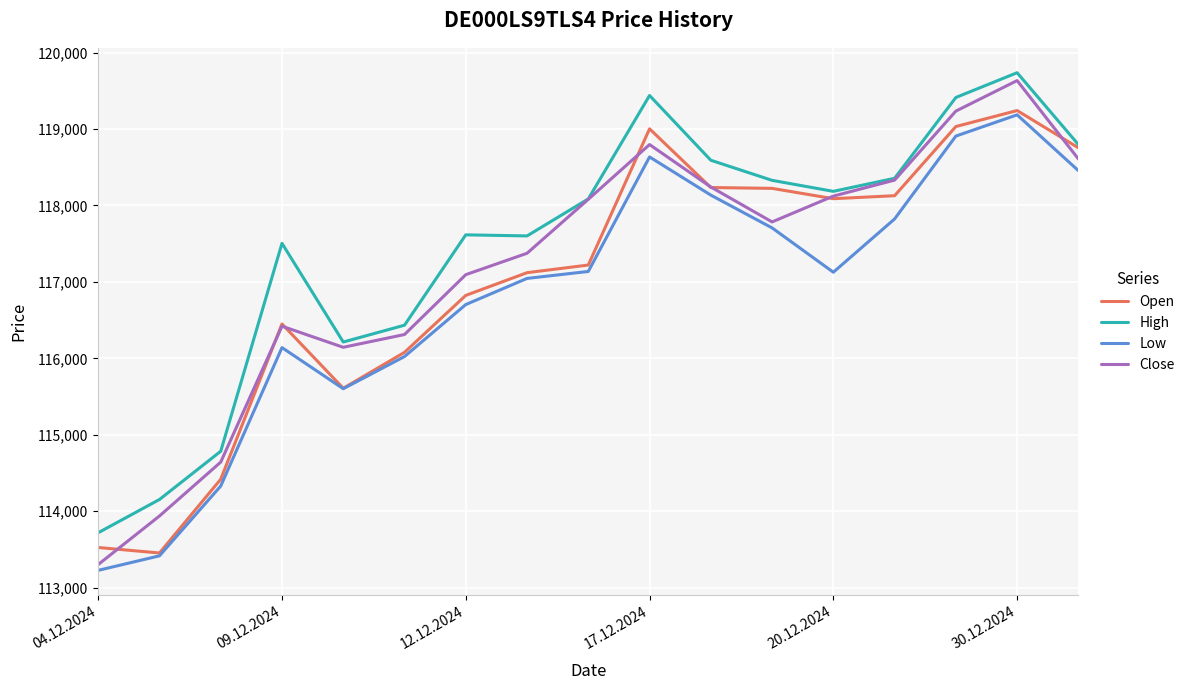

What are all the series names shown in the legend?

Open, High, Low, Close